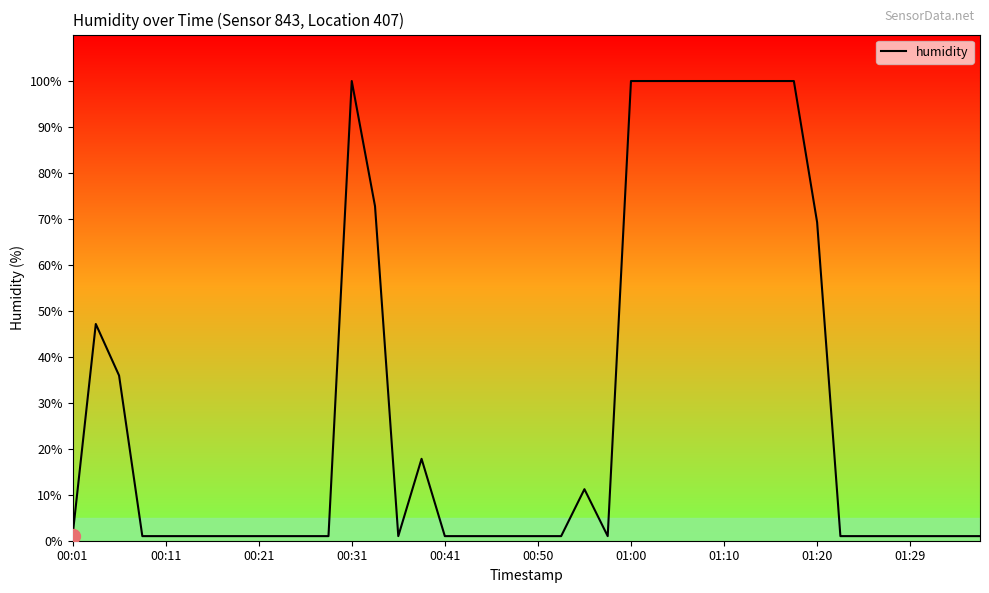

Is it true that the value at 01:00 is 99.9?

True